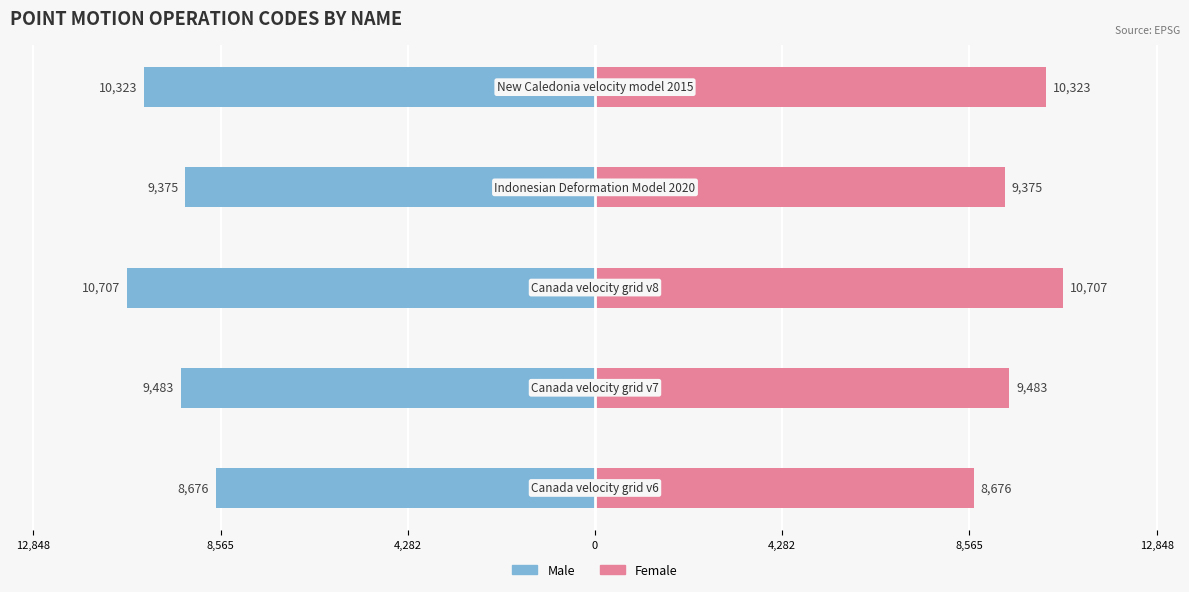

How many data points in Male are above -9483?

2